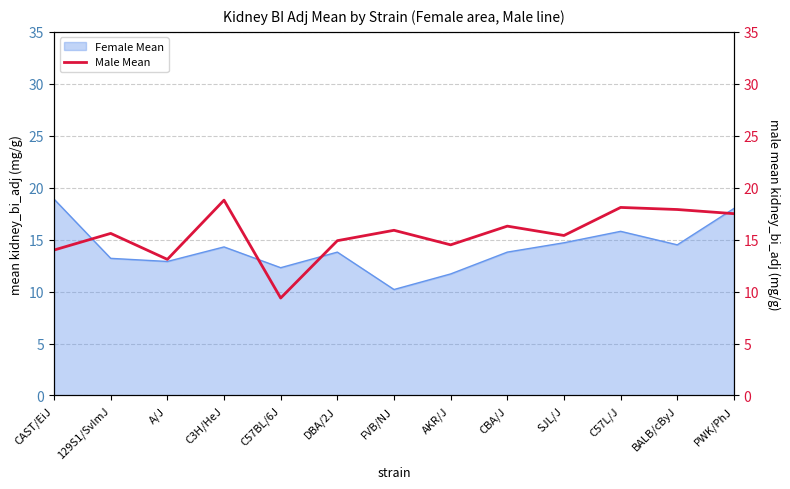

Which label corresponds to the largest value in the chart?

C3H/HeJ